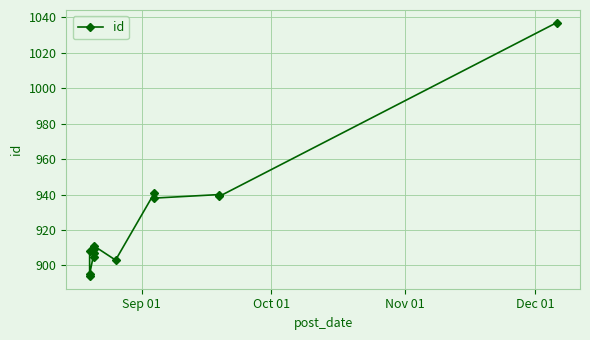

What is the label of the 13th point from the right?

Sep 01